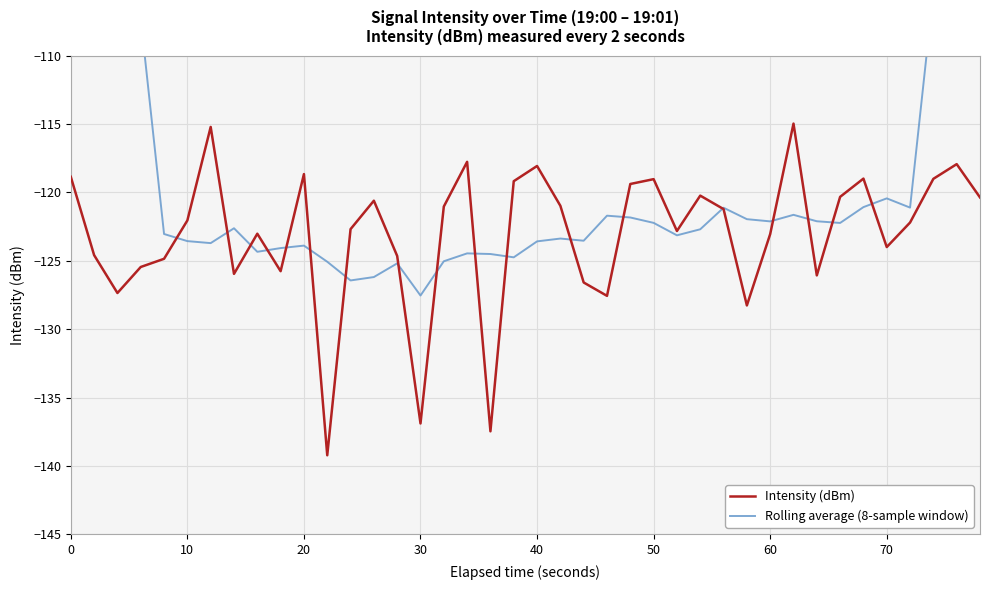

At which label does Intensity (dBm) first exceed -122?

0